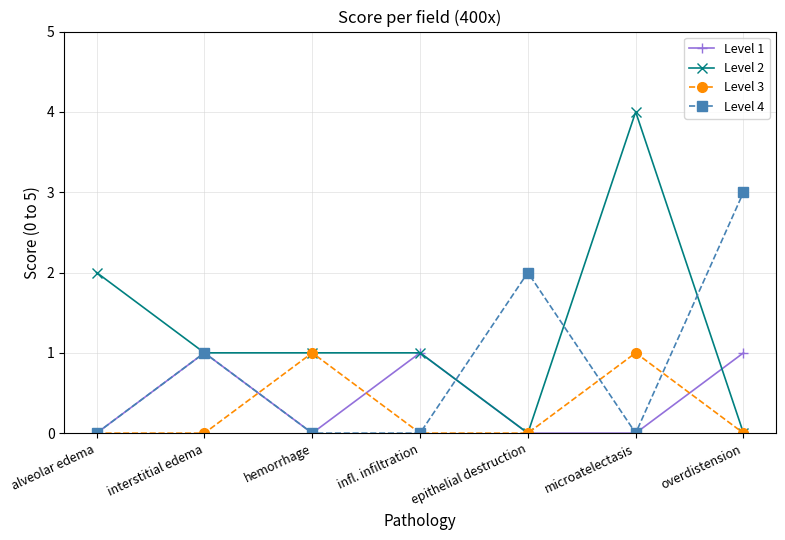

How many interior local peaks does the Level 4 series have?

2